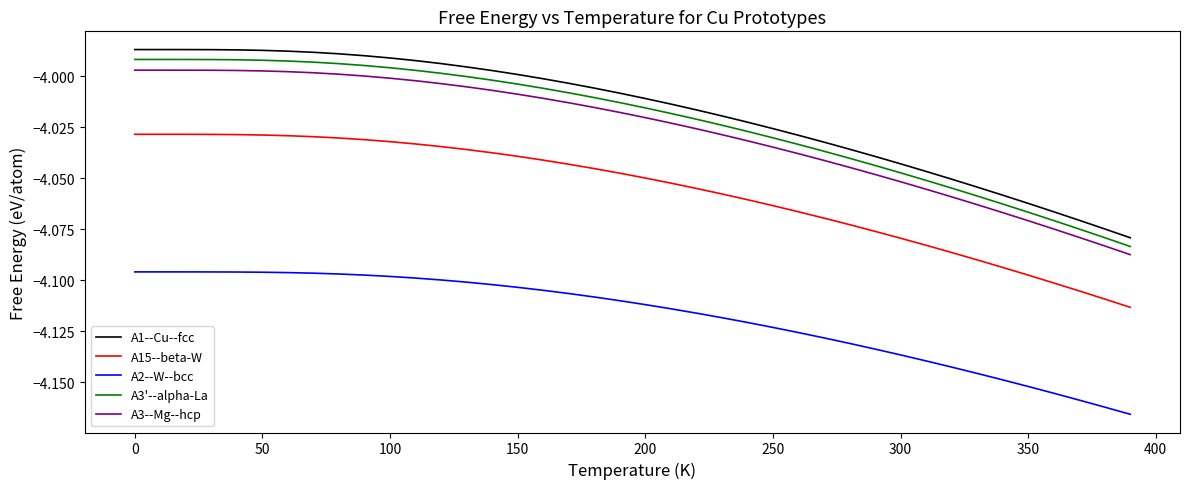

Which series has the widest spread of values?

A1--Cu--fcc